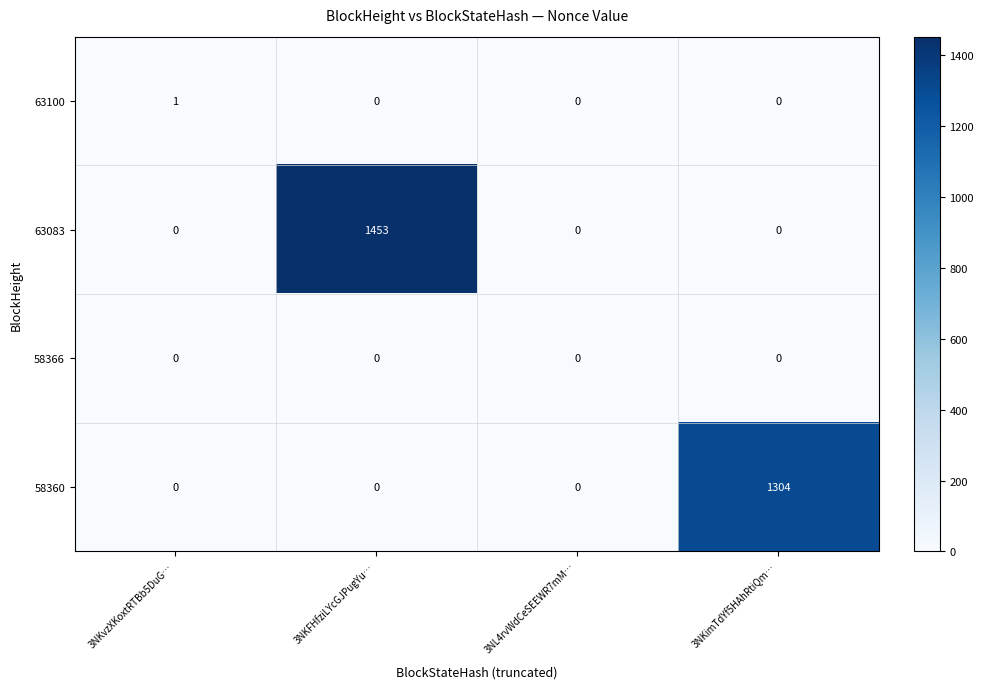

What is the sum of all 58360 values?

1304